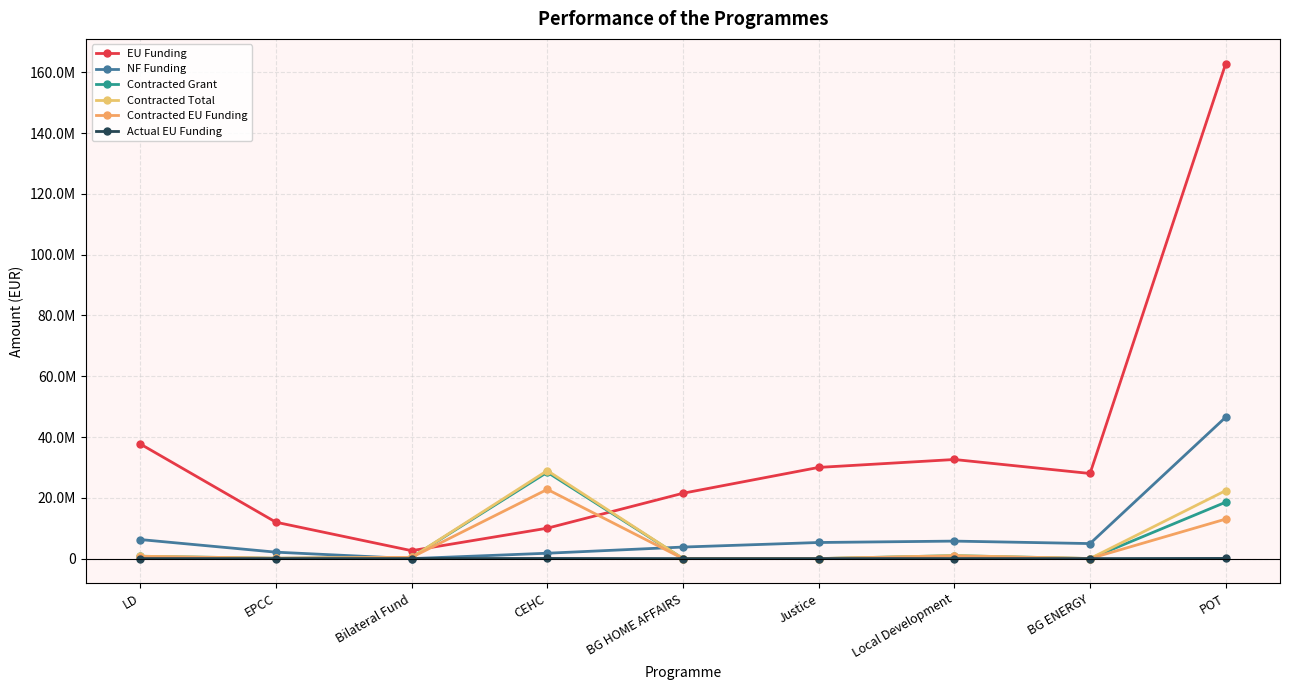

Reading left to right, transcribe all the data shown in this chart.

EU Funding: LD=37714867.8	EPCC=11969816.2	Bilateral Fund=2602000.2	CEHC=10000000.0	BG HOME AFFAIRS=21499670.5	Justice=29999539.8	Local Development=32604347.1	BG ENERGY=28000000.0	POT=162855769.7
NF Funding: LD=6264576.9	EPCC=2112320.4	Bilateral Fund=0.0	CEHC=1764706.0	BG HOME AFFAIRS=3794059.5	Justice=5294036.8	Local Development=5753708.2	BG ENERGY=4941176.0	POT=46534168.6
Contracted Grant: LD=775887.2	EPCC=106220.9	Bilateral Fund=403920.6	CEHC=28416350.6	BG HOME AFFAIRS=4095.4	Justice=0.0	Local Development=976567.5	BG ENERGY=14469.6	POT=18557146.5
Contracted Total: LD=776909.8	EPCC=106220.9	Bilateral Fund=403920.6	CEHC=28947904.5	BG HOME AFFAIRS=4095.4	Justice=0.0	Local Development=976567.5	BG ENERGY=15952.3	POT=22372058.2
Contracted EU Funding: LD=666637.6	EPCC=90287.8	Bilateral Fund=403920.6	CEHC=22774478.4	BG HOME AFFAIRS=2457.3	Justice=0.0	Local Development=830082.4	BG ENERGY=11575.6	POT=13000812.0
Actual EU Funding: LD=0.0	EPCC=0.0	Bilateral Fund=0.0	CEHC=46023.0	BG HOME AFFAIRS=0.0	Justice=0.0	Local Development=0.0	BG ENERGY=-511.3	POT=56087.8